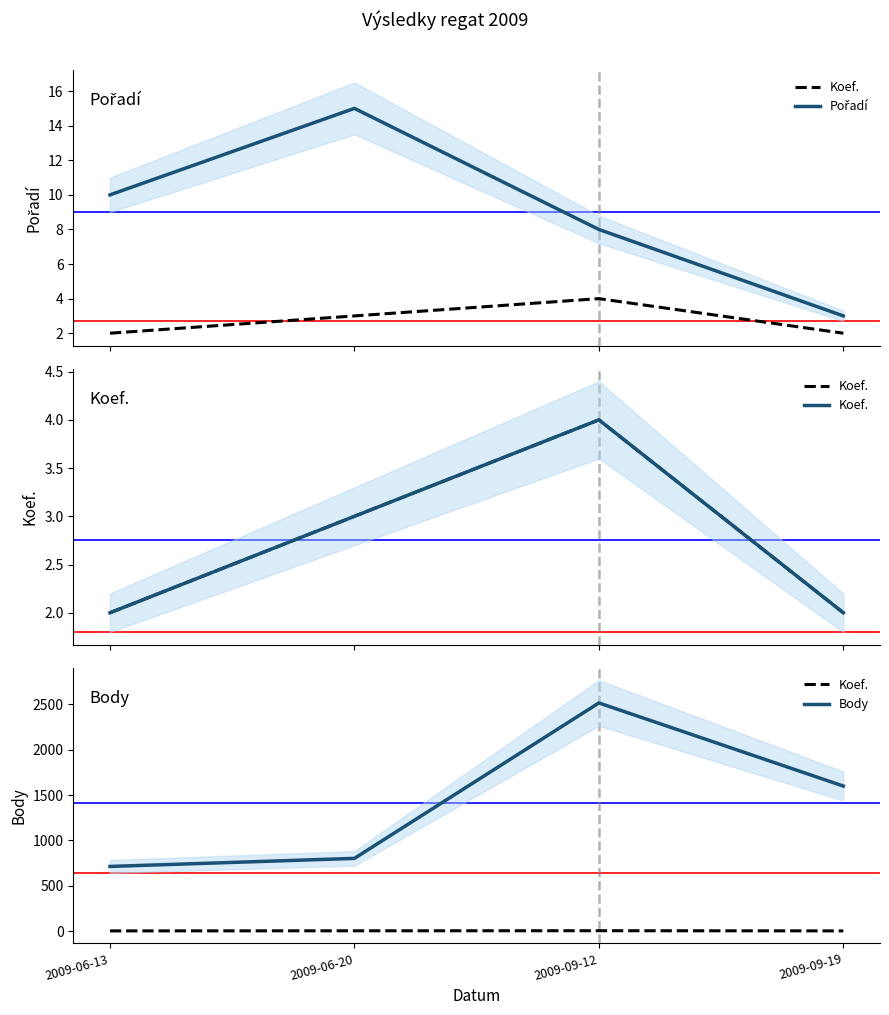

Count the number of data series in this chart.

3